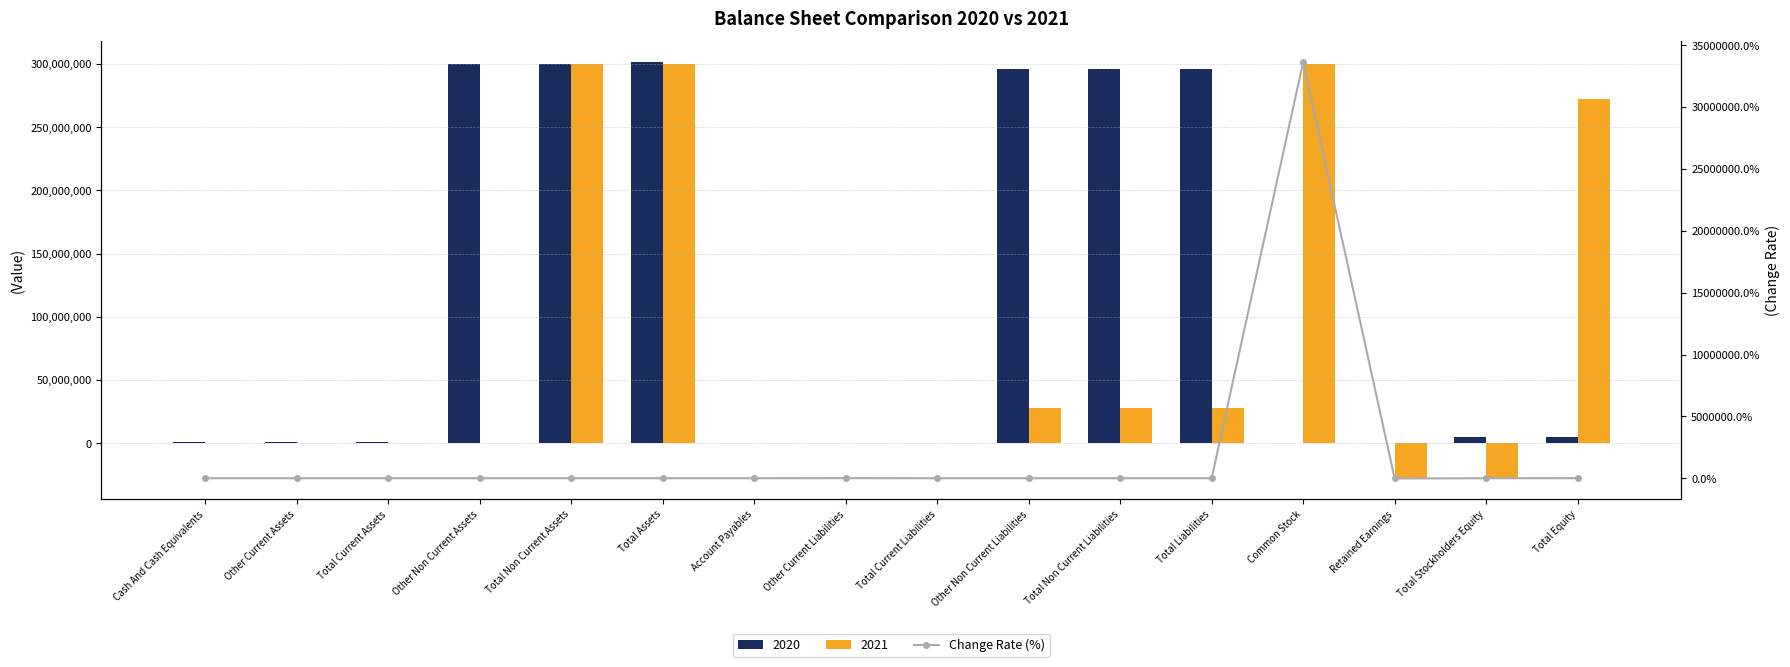

Does the chart contain any negative values?

Yes